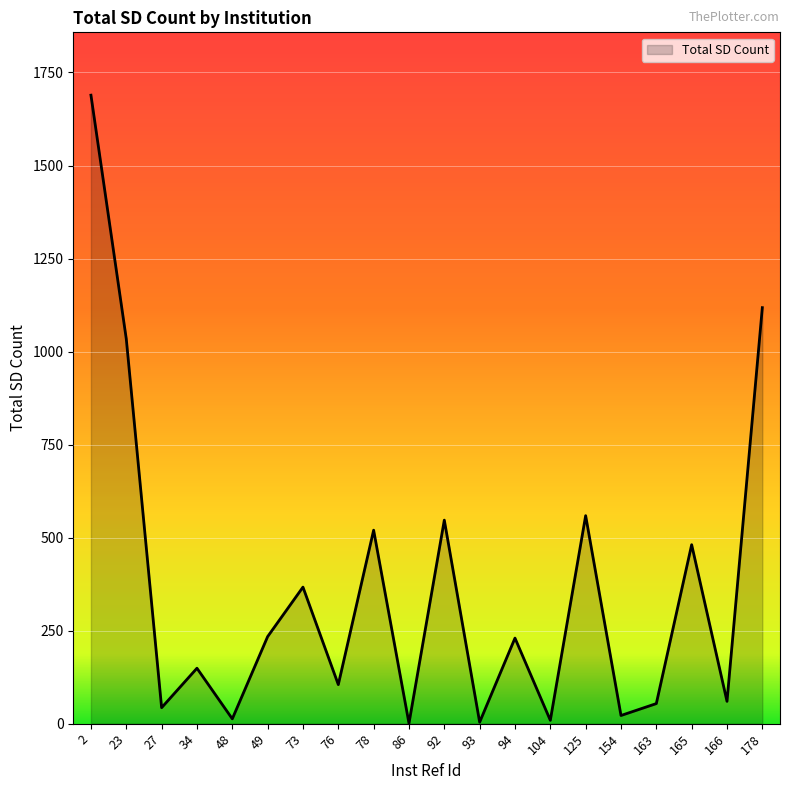

Between 125 and 2, which is larger?

2